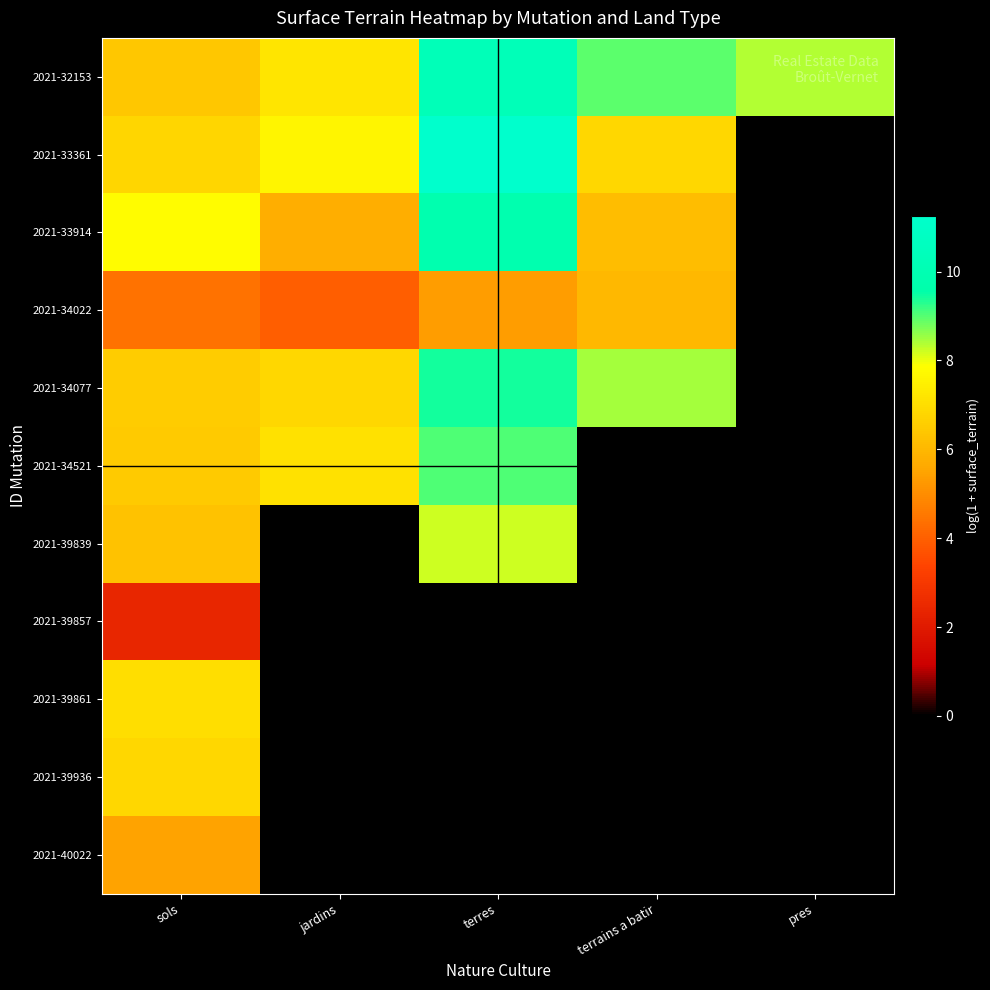

At jardins, list the series in order from largest to smallest.

2021-33361, 2021-32153, 2021-34521, 2021-34077, 2021-33914, 2021-34022, 2021-39839, 2021-39857, 2021-39861, 2021-39936, 2021-40022